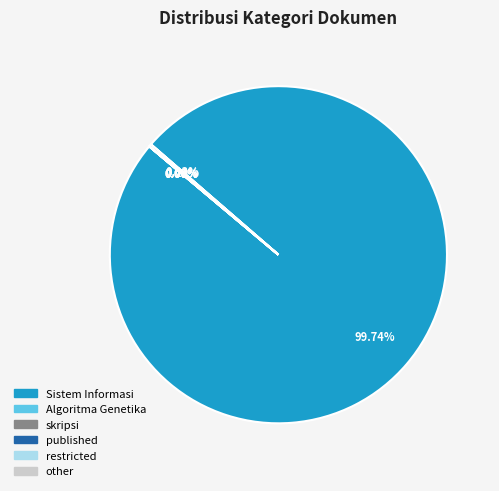

Which slice represents more than half of the pie?

Sistem Informasi